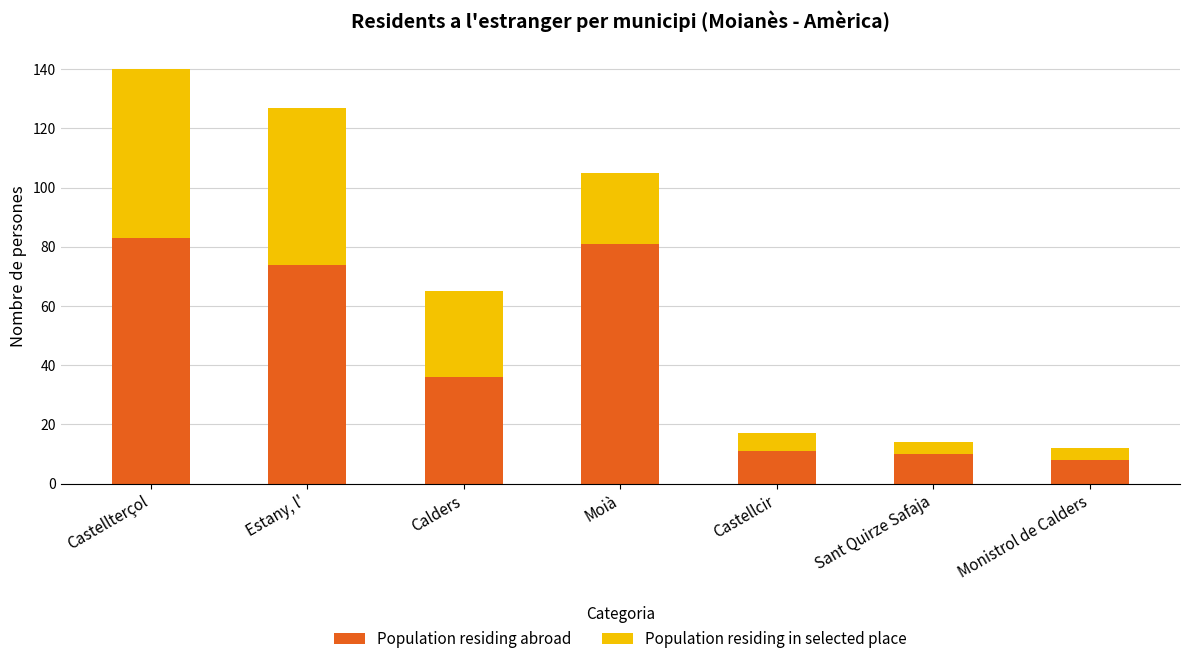

True or false: Population residing abroad has a value of 10 at Sant Quirze Safaja.

True